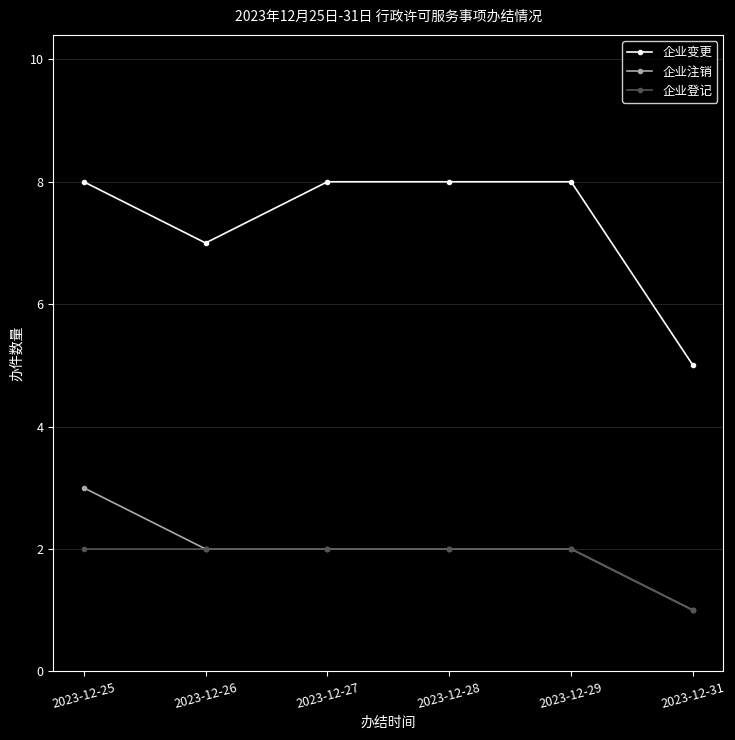

Which label corresponds to the smallest value in the chart?

2023-12-31